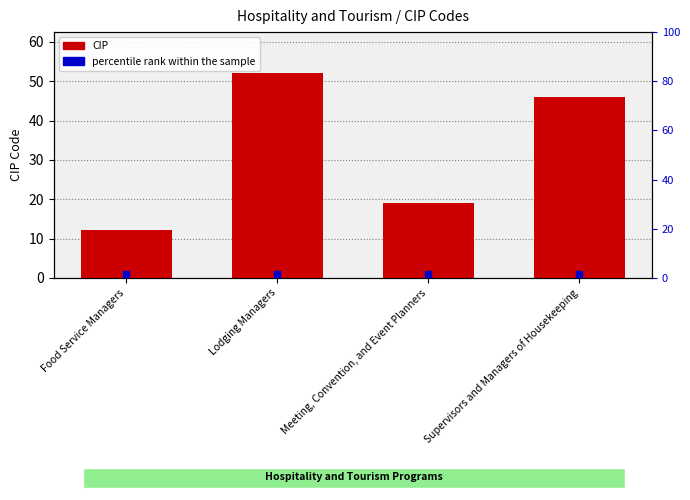

Which series has the largest Y range (max minus min)?

CIP